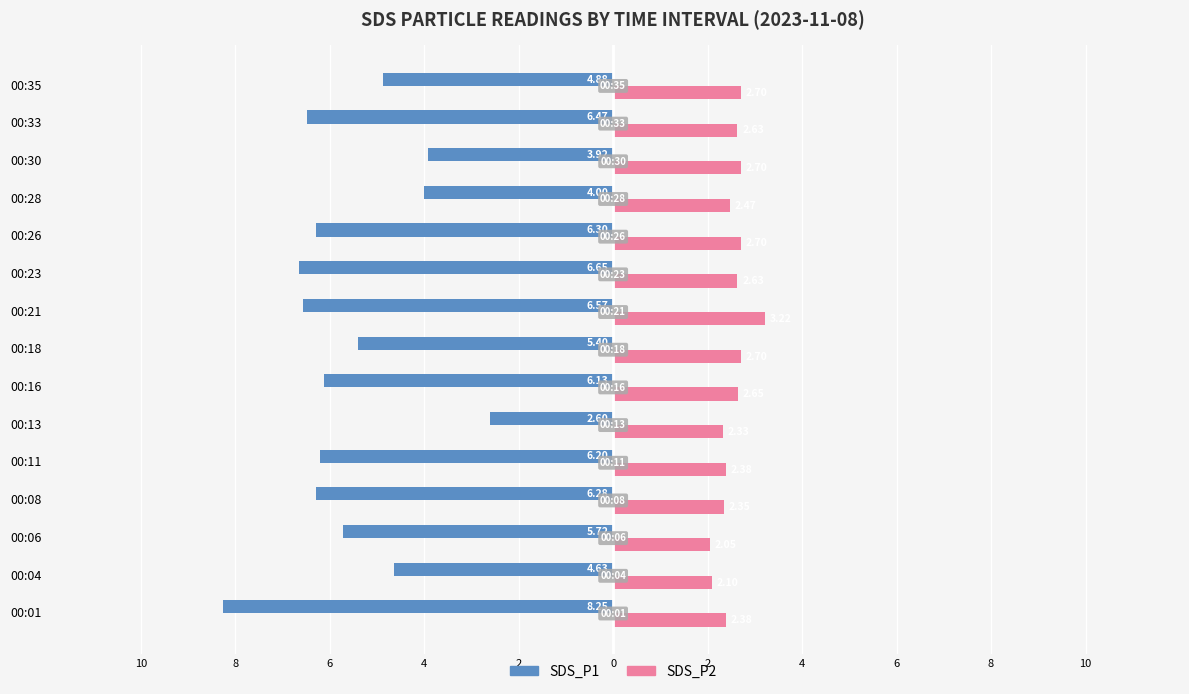

Which series has the widest spread of values?

SDS_P1